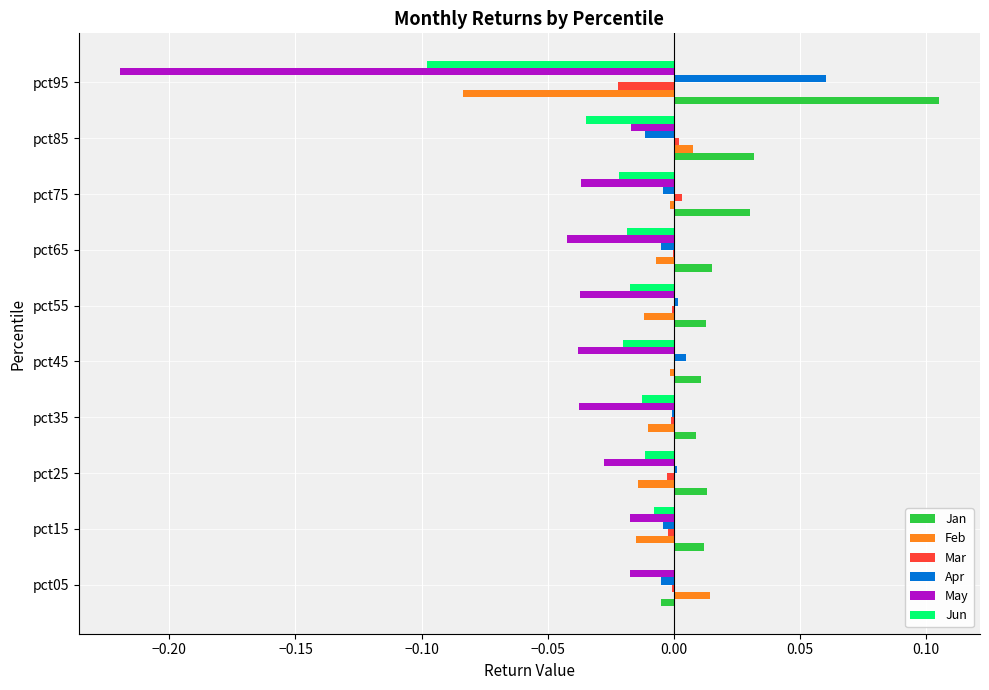

Which series has the largest total across all categories?

Jan